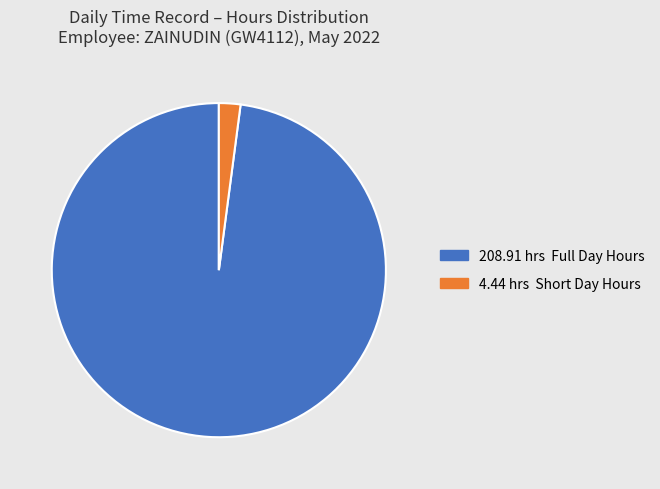

Does any single category account for the majority?

Yes